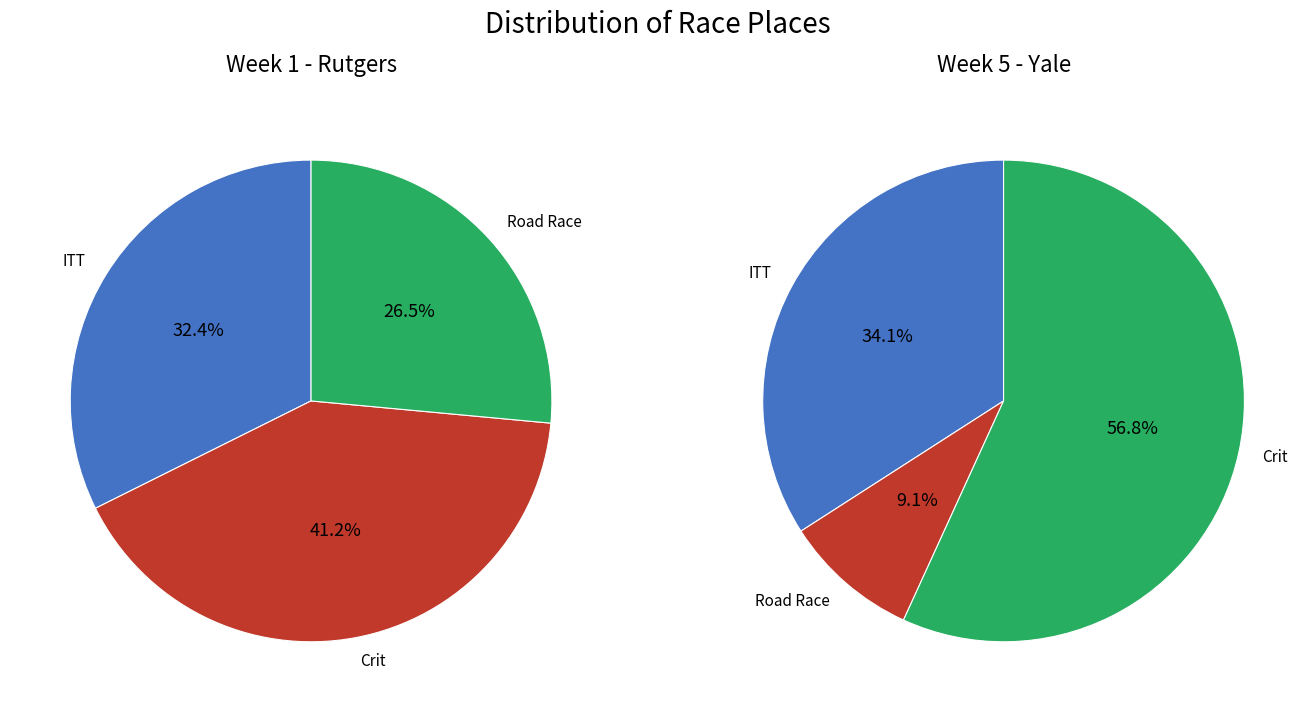

The 1 slice represents 1% of the pie. True or false?

False